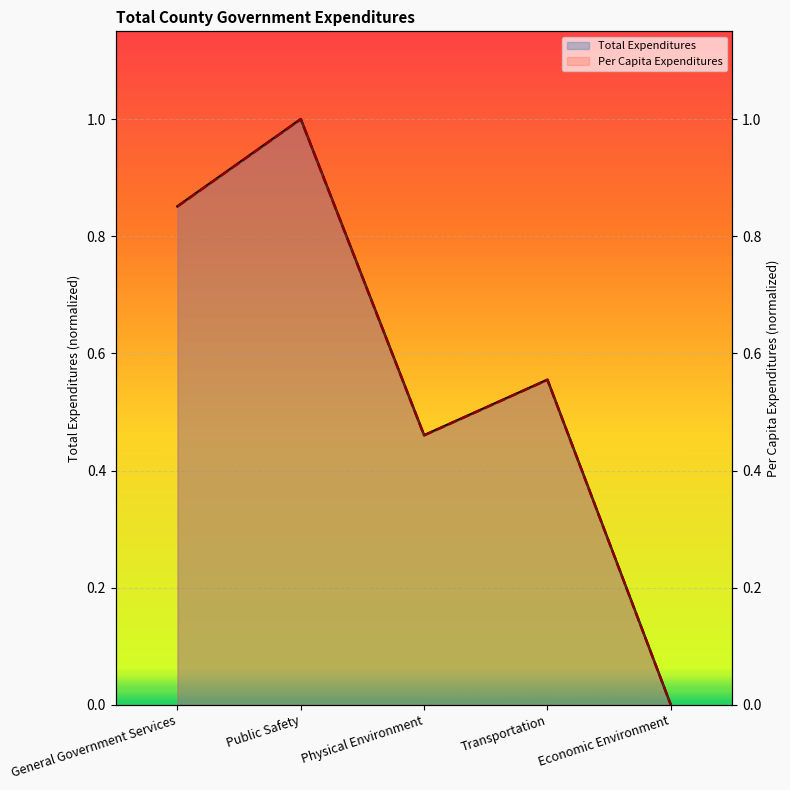

Reading left to right, what are all the values shown in this chart?

Total Expenditures: General Government Services=0.9	Public Safety=1.0	Physical Environment=0.5	Transportation=0.6	Economic Environment=0.0
Per Capita Expenditures: General Government Services=0.9	Public Safety=1.0	Physical Environment=0.5	Transportation=0.6	Economic Environment=0.0